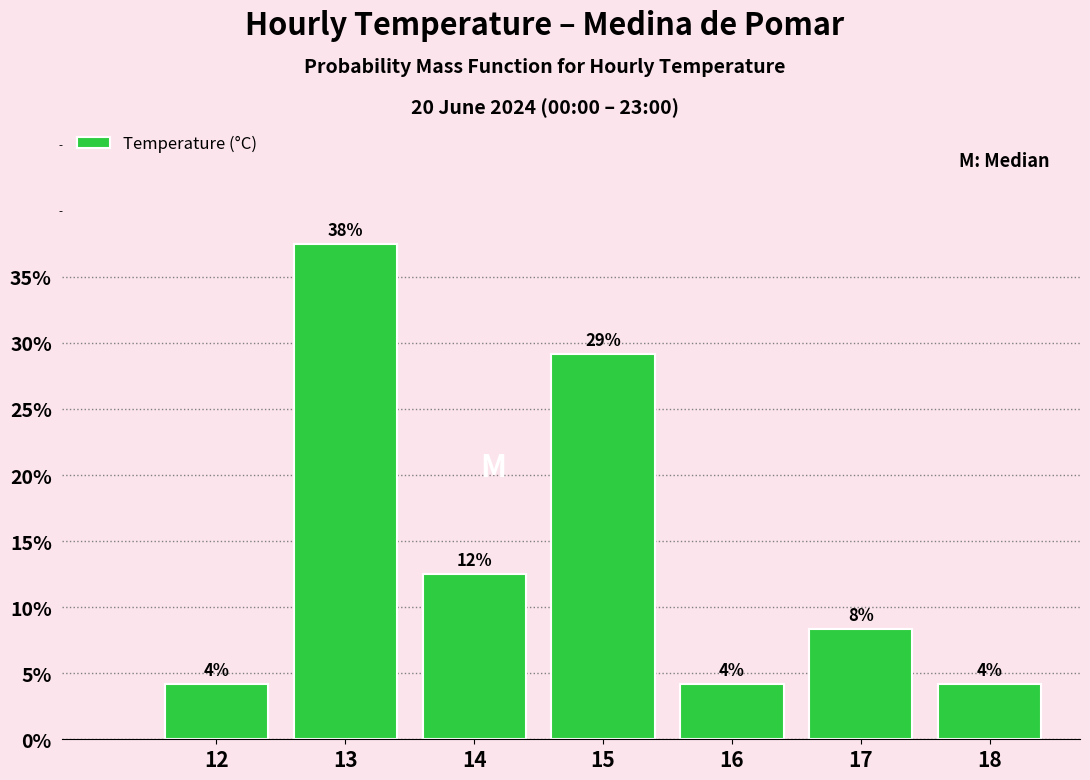

Are the bars horizontal?

No